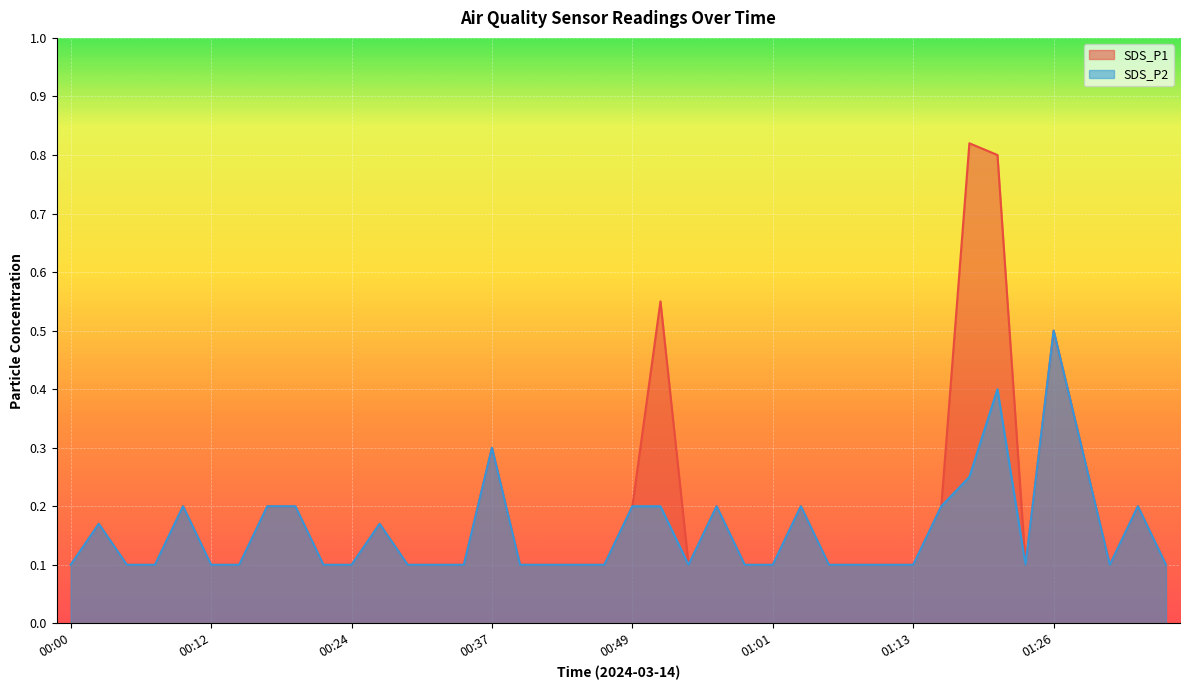

The value of SDS_P2 at 00:44 is 0.1. True or false?

True